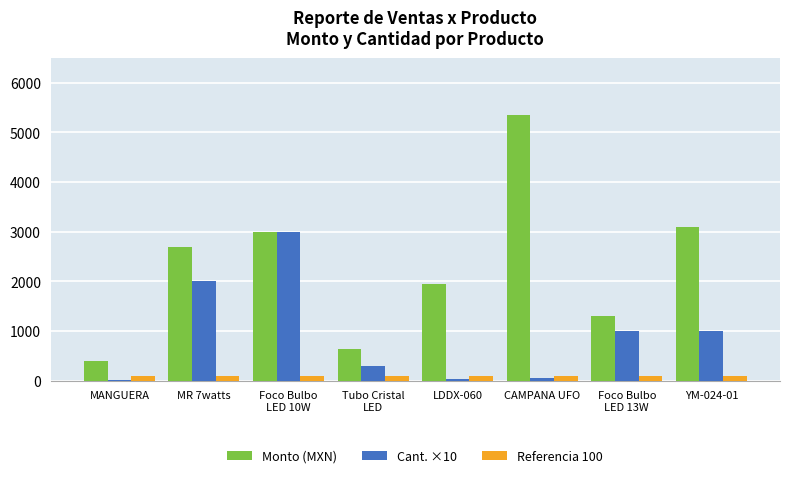

Which series has the largest total across all categories?

Monto (MXN)